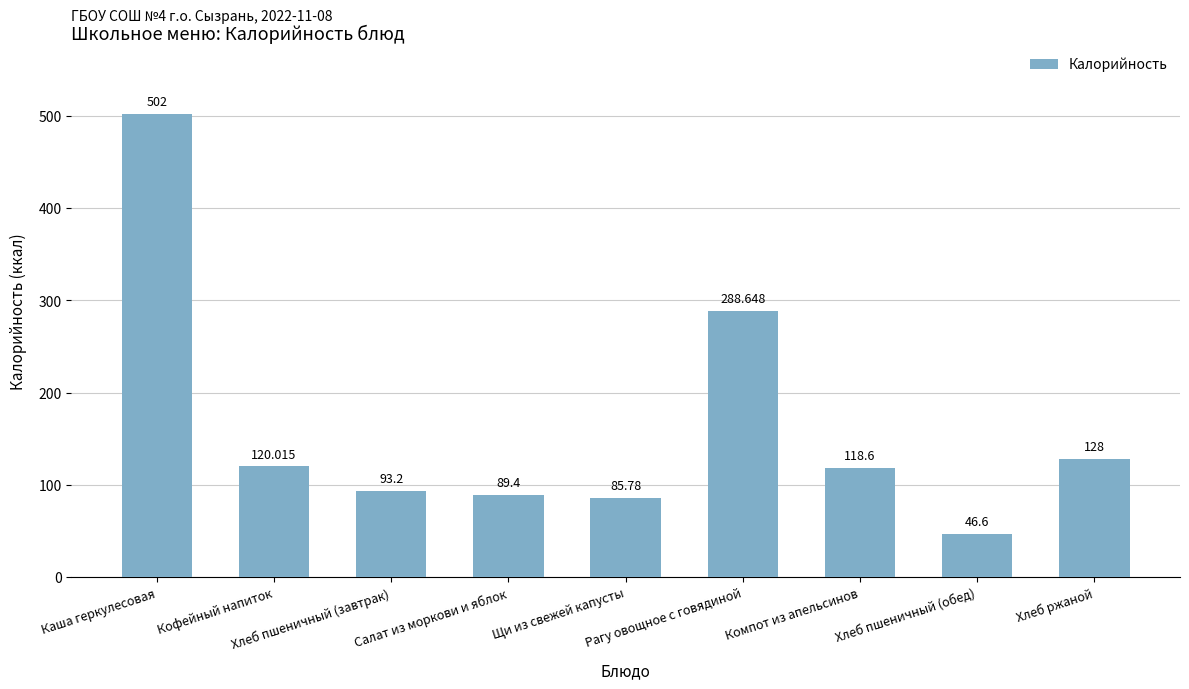

Where is the data nearest to the value 274?

Рагу овощное с говядиной